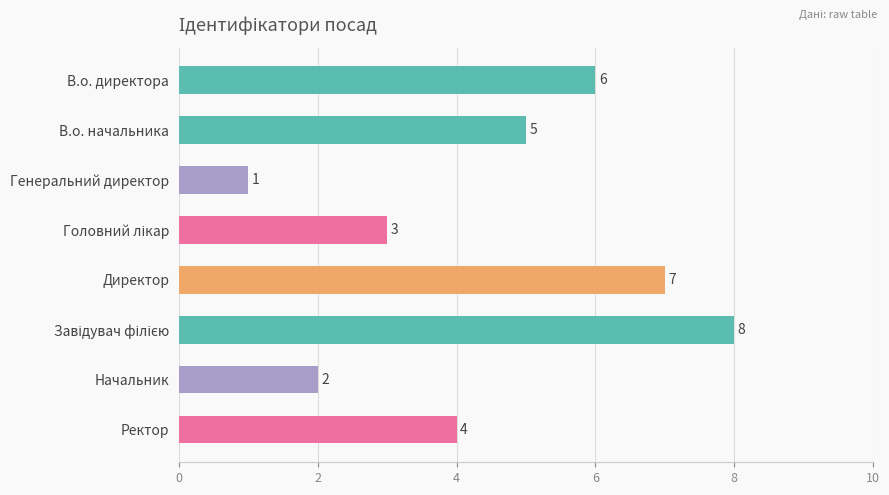

At which label is the value closest to 4?

Ректор